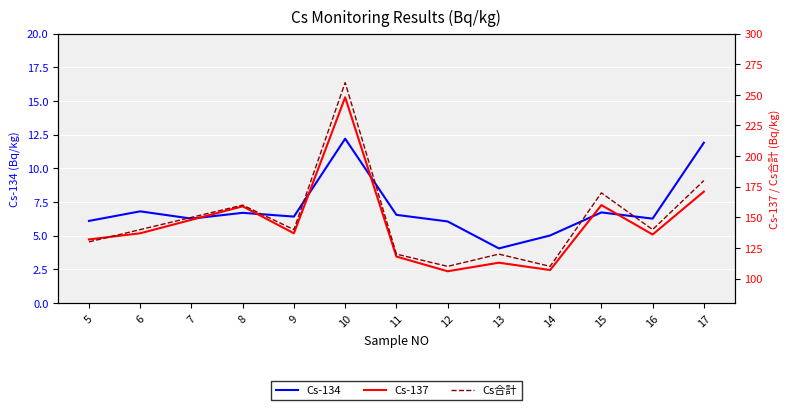

The Cs-137 series shows 118.0 at 11. True or false?

True